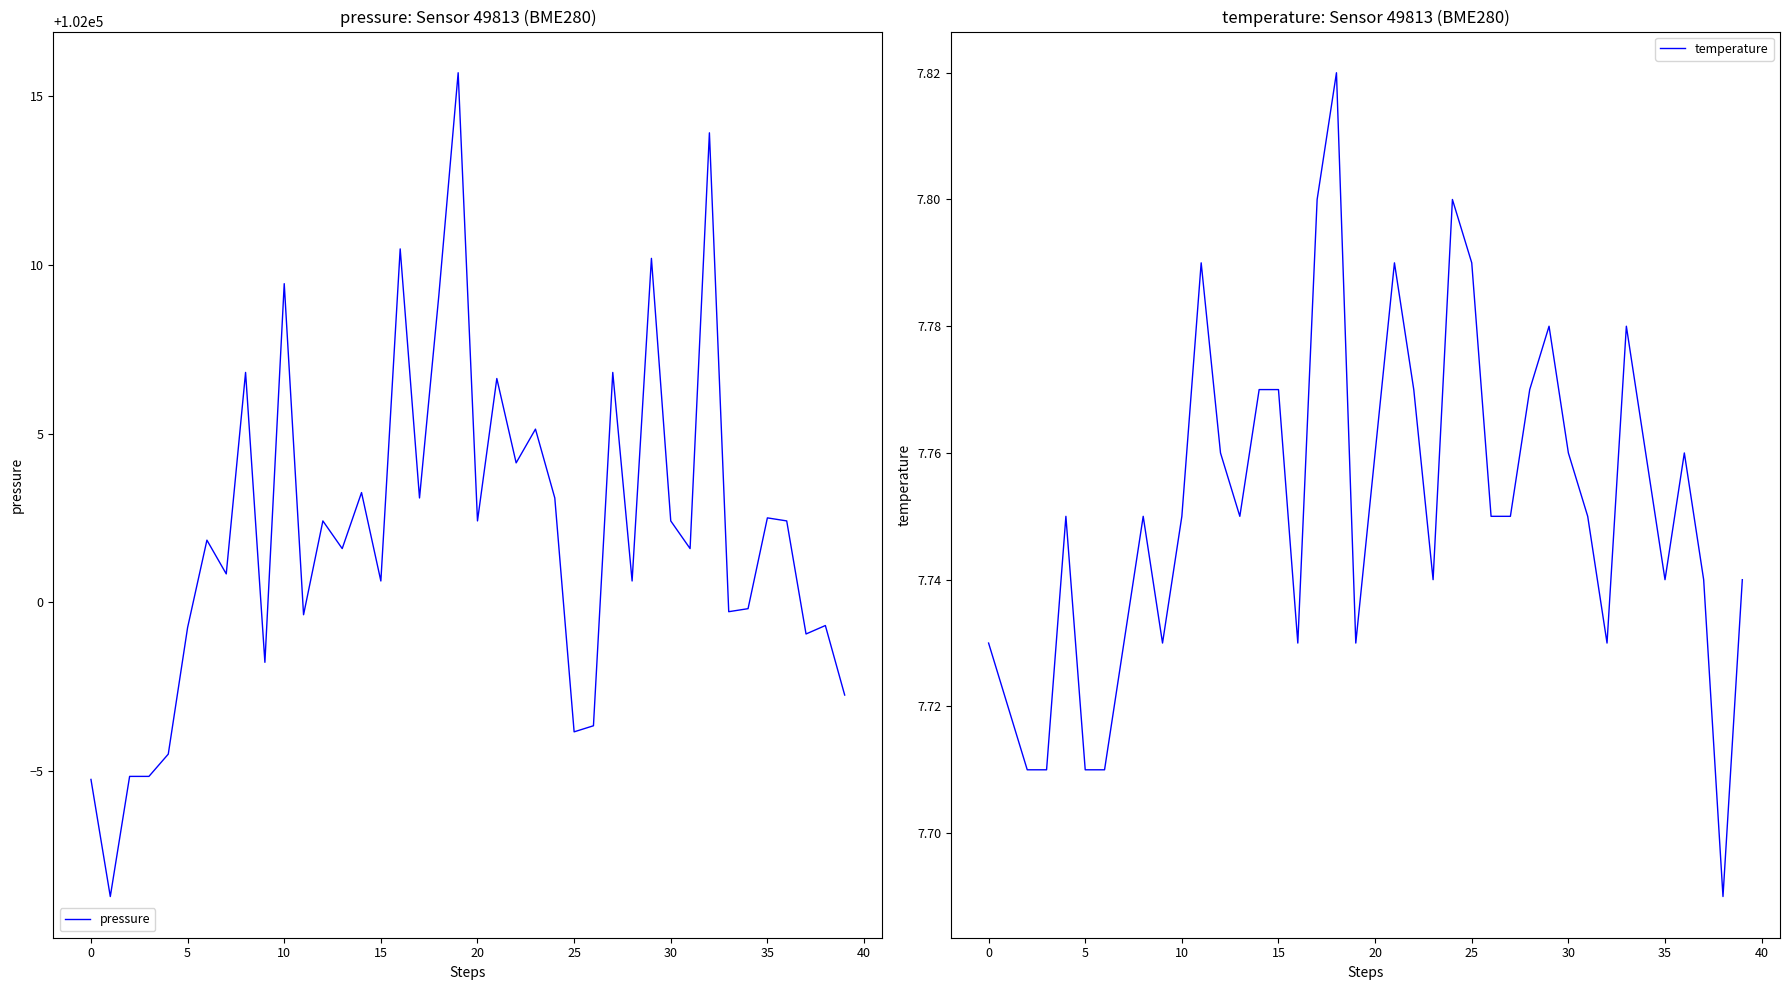

The pressure series shows 170081.3 at 35. True or false?

False